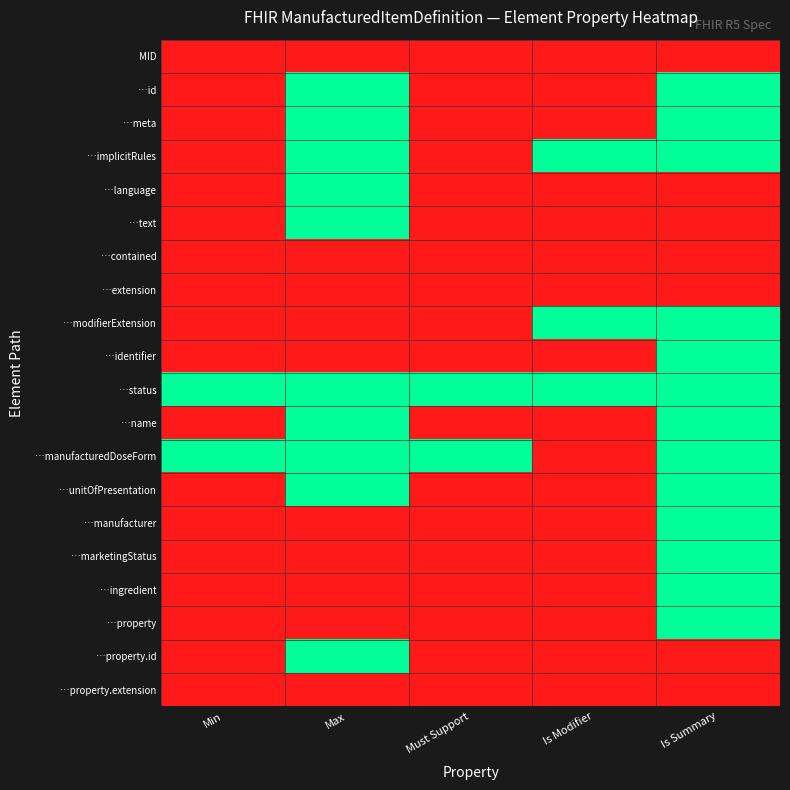

Reading left to right, what are all the values shown in this chart?

MID: Min=0	Max=0	Must Support=0	Is Modifier=0	Is Summary=0
…id: Min=0	Max=1	Must Support=0	Is Modifier=0	Is Summary=1
…meta: Min=0	Max=1	Must Support=0	Is Modifier=0	Is Summary=1
…implicitRules: Min=0	Max=1	Must Support=0	Is Modifier=1	Is Summary=1
…language: Min=0	Max=1	Must Support=0	Is Modifier=0	Is Summary=0
…text: Min=0	Max=1	Must Support=0	Is Modifier=0	Is Summary=0
…contained: Min=0	Max=0	Must Support=0	Is Modifier=0	Is Summary=0
…extension: Min=0	Max=0	Must Support=0	Is Modifier=0	Is Summary=0
…modifierExtension: Min=0	Max=0	Must Support=0	Is Modifier=1	Is Summary=1
…identifier: Min=0	Max=0	Must Support=0	Is Modifier=0	Is Summary=1
…status: Min=1	Max=1	Must Support=1	Is Modifier=1	Is Summary=1
…name: Min=0	Max=1	Must Support=0	Is Modifier=0	Is Summary=1
…manufacturedDoseForm: Min=1	Max=1	Must Support=1	Is Modifier=0	Is Summary=1
…unitOfPresentation: Min=0	Max=1	Must Support=0	Is Modifier=0	Is Summary=1
…manufacturer: Min=0	Max=0	Must Support=0	Is Modifier=0	Is Summary=1
…marketingStatus: Min=0	Max=0	Must Support=0	Is Modifier=0	Is Summary=1
…ingredient: Min=0	Max=0	Must Support=0	Is Modifier=0	Is Summary=1
…property: Min=0	Max=0	Must Support=0	Is Modifier=0	Is Summary=1
…property.id: Min=0	Max=1	Must Support=0	Is Modifier=0	Is Summary=0
…property.extension: Min=0	Max=0	Must Support=0	Is Modifier=0	Is Summary=0